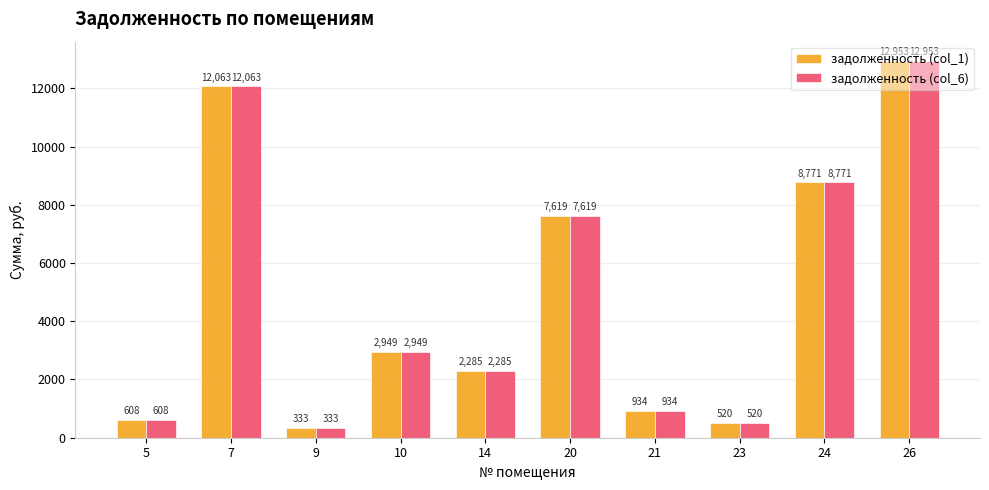

List the labels in order of задолженность (col_6) value, largest first.

26, 7, 24, 20, 10, 14, 21, 5, 23, 9